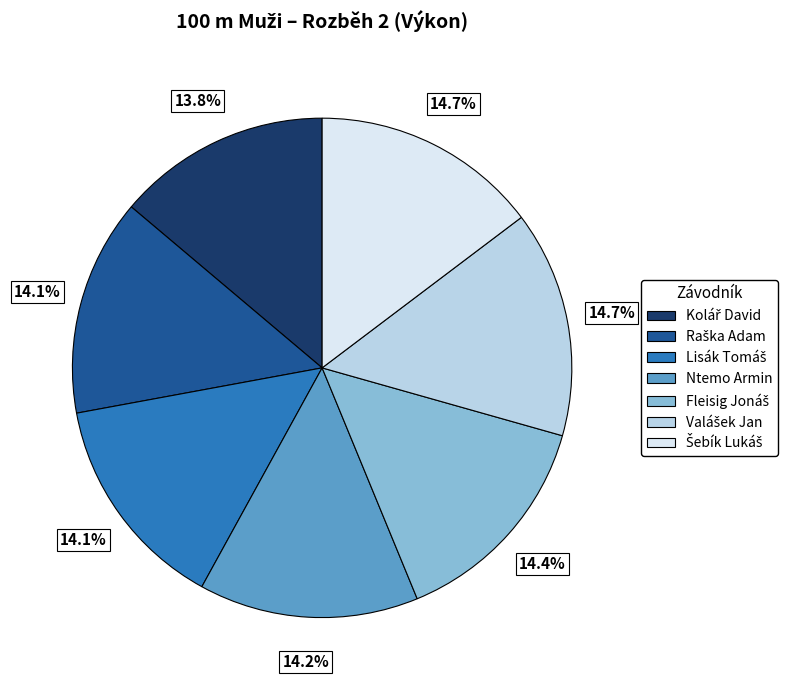

Is there any slice that represents more than half of the pie?

No